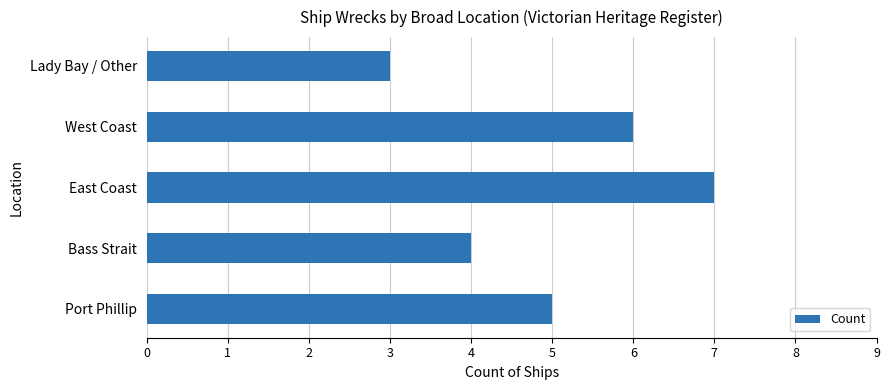

The chart shows a value of 6 at West Coast. True or false?

True